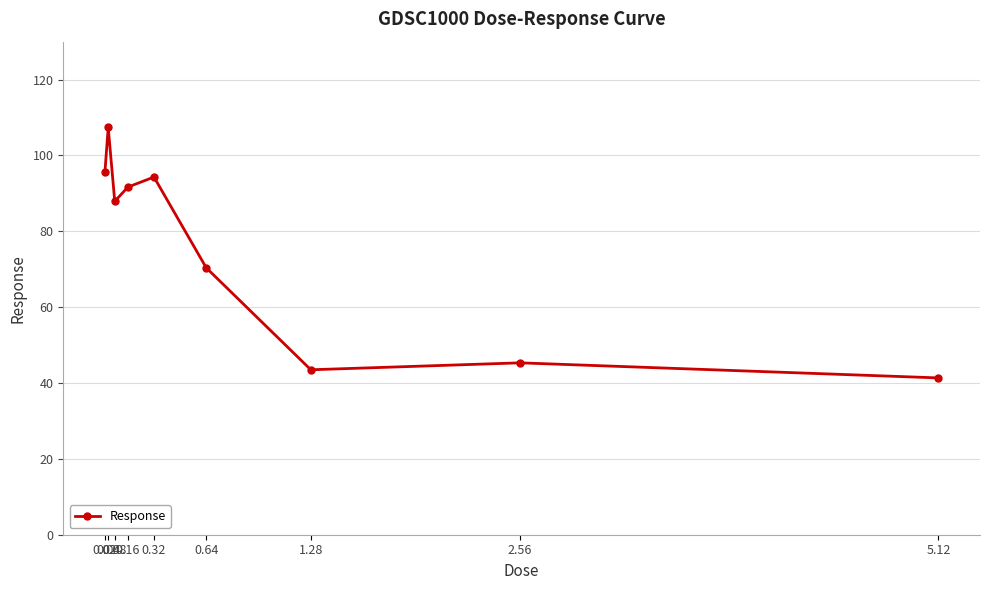

Between 0.04 and 0.64, which is larger?

0.04